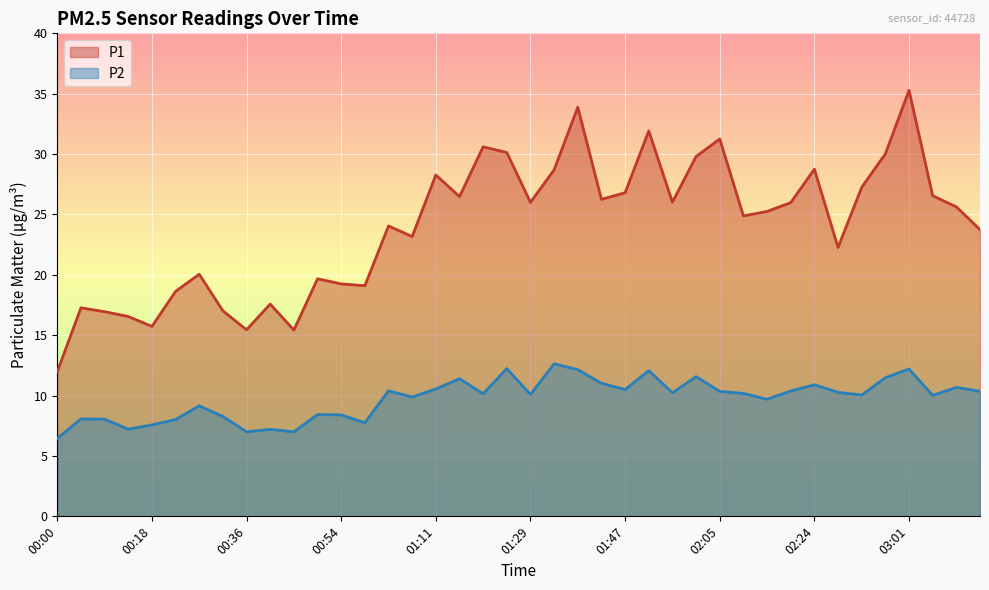

True or false: P2 and P1 intersect in this chart.

False